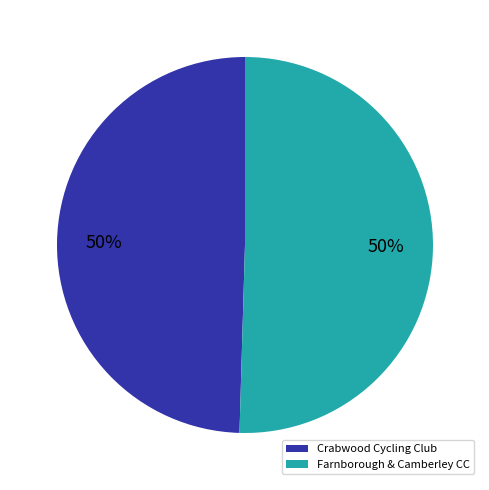

Approximately how many times larger is the value at Farnborough & Camberley CC compared to Crabwood Cycling Club?

1.0